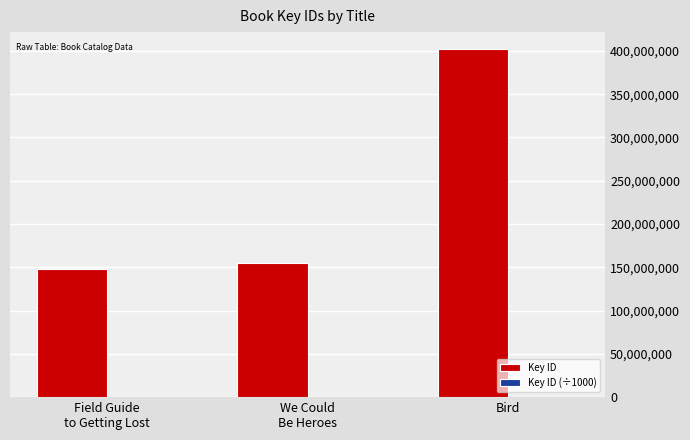

What is the highest value of the Key ID series?

401677455